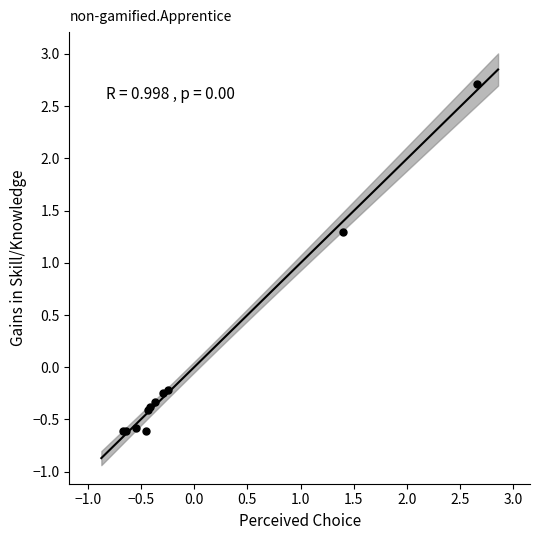

What Y value in the scatter plot is closest to 1?

1.3